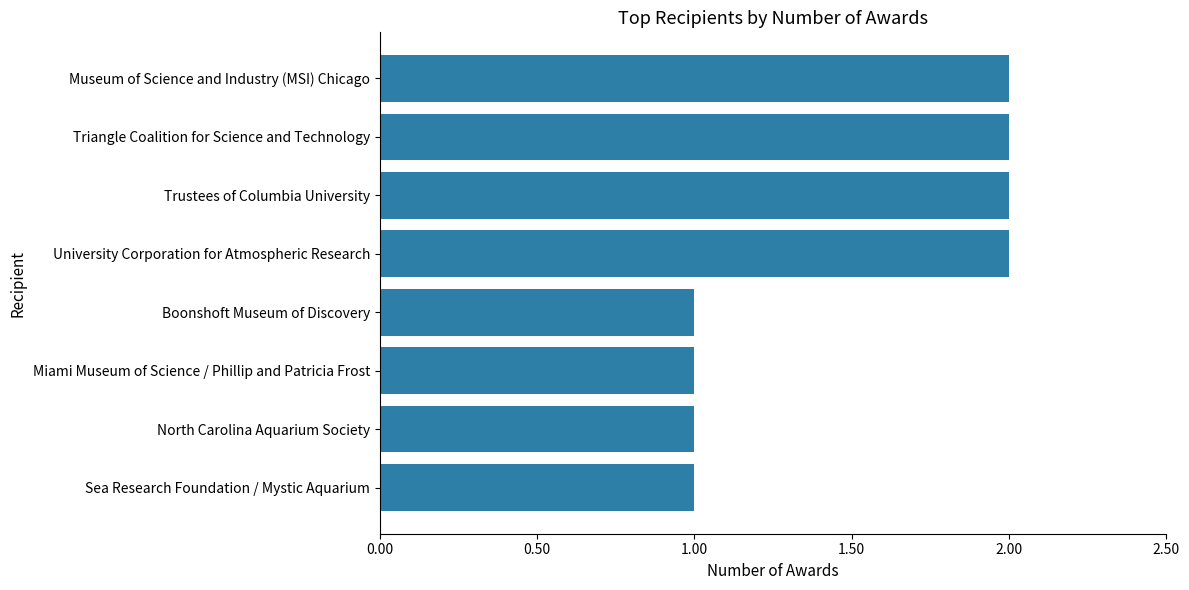

What is the sum of all values?

12